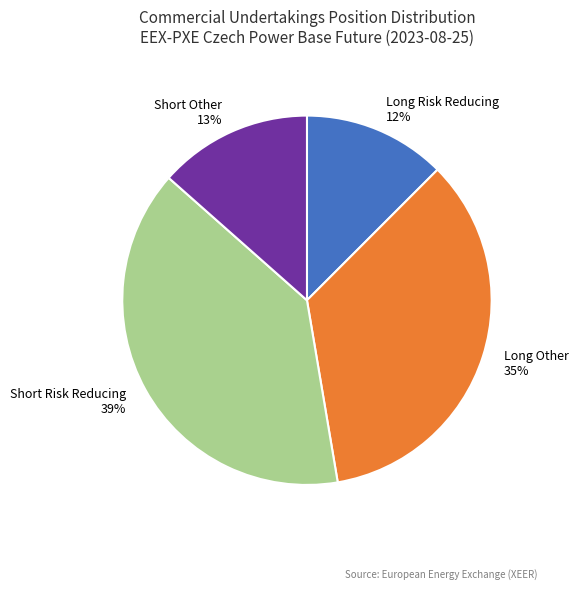

To the nearest percent, what is the average slice percentage?

25%